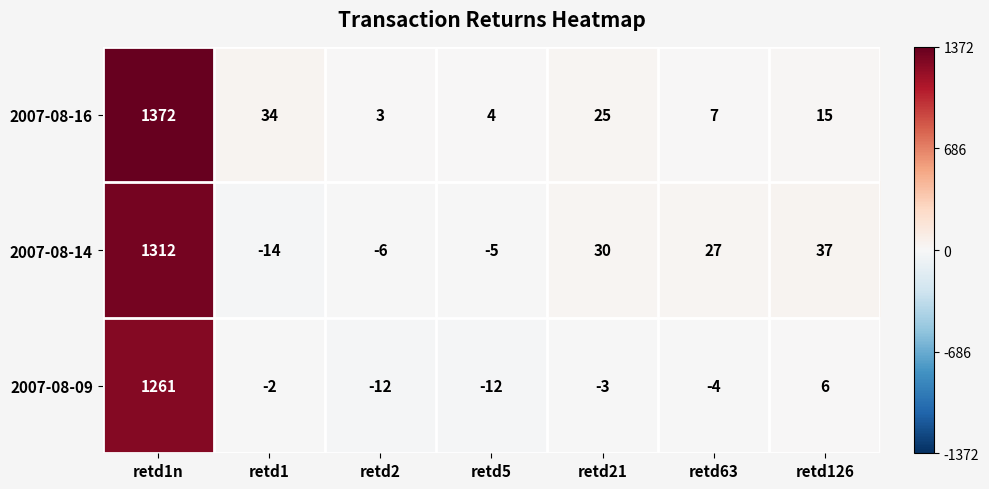

How many values in the 2007-08-09 series exceed -3?

3